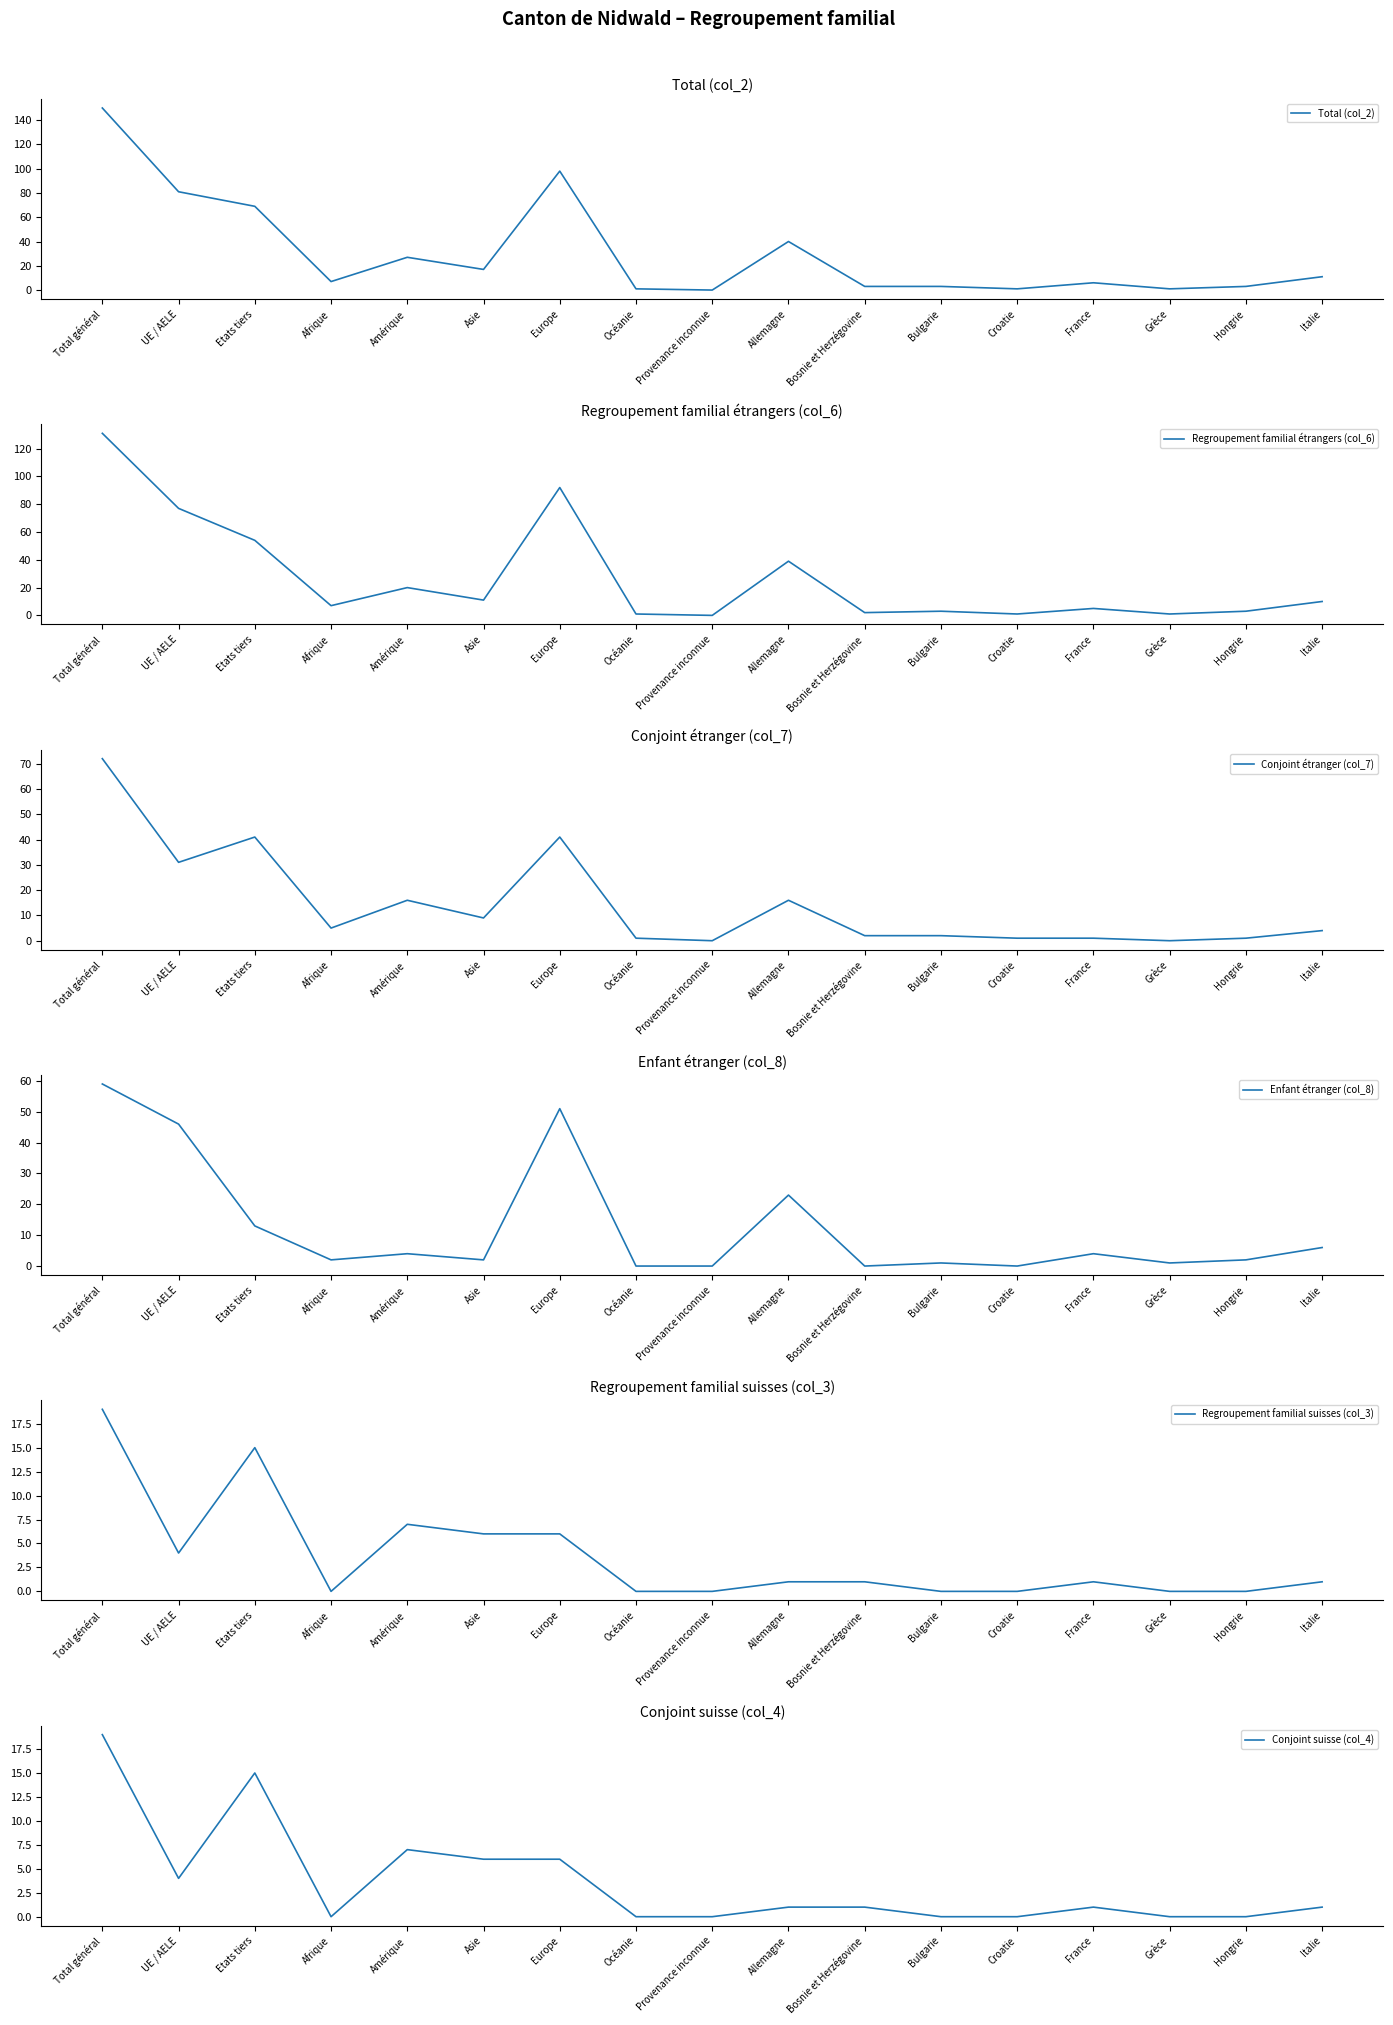

Does the chart display data point markers on the line(s)?

No